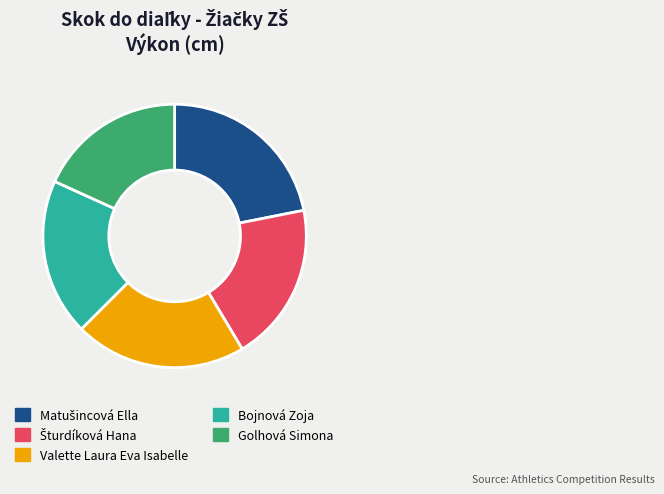

Does Bojnová Zoja represent more than half of the total?

No